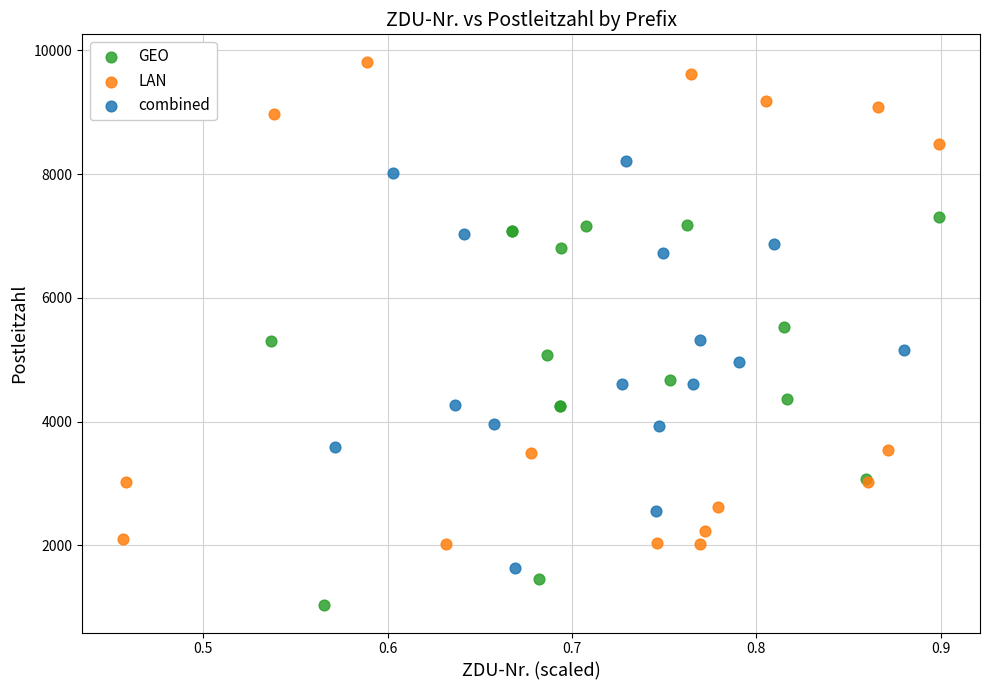

Which series contains the highest Y value?

LAN